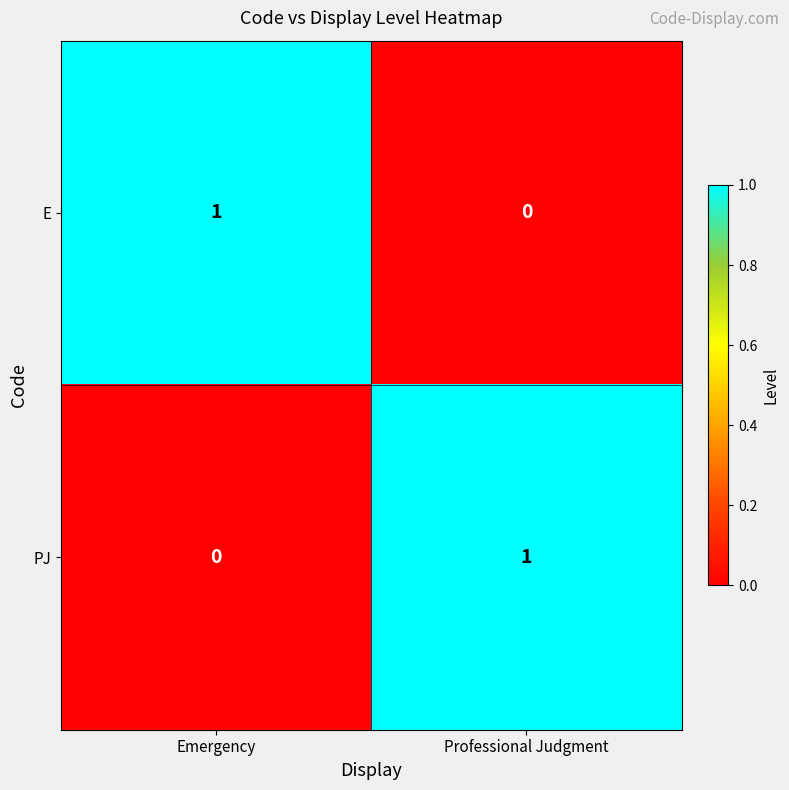

Rank the categories by PJ value from lowest to highest.

Emergency, Professional Judgment